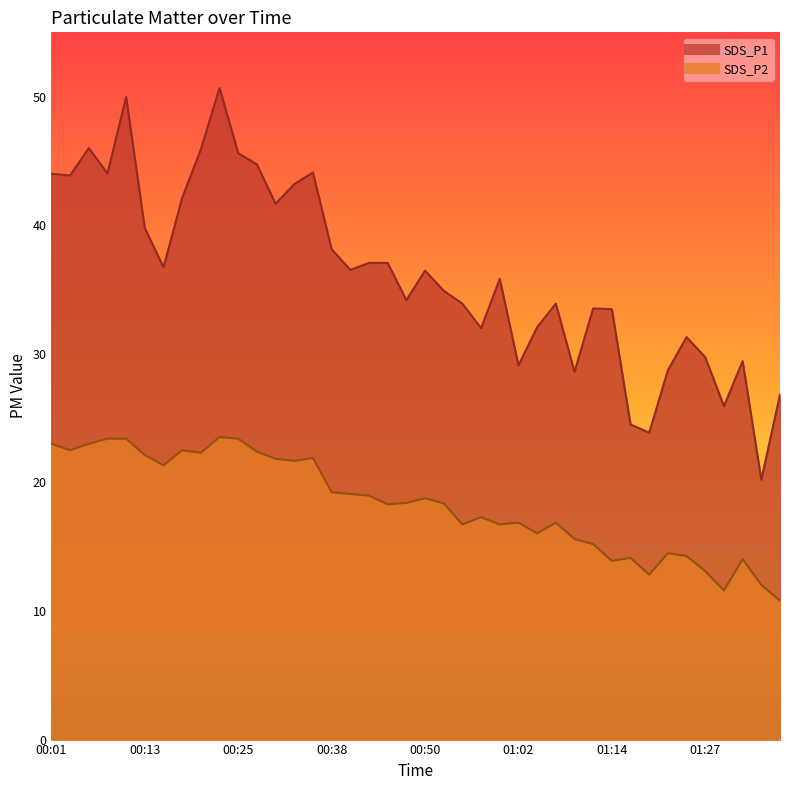

What is the value of the SDS_P2 point at the 19th from the left?

18.3